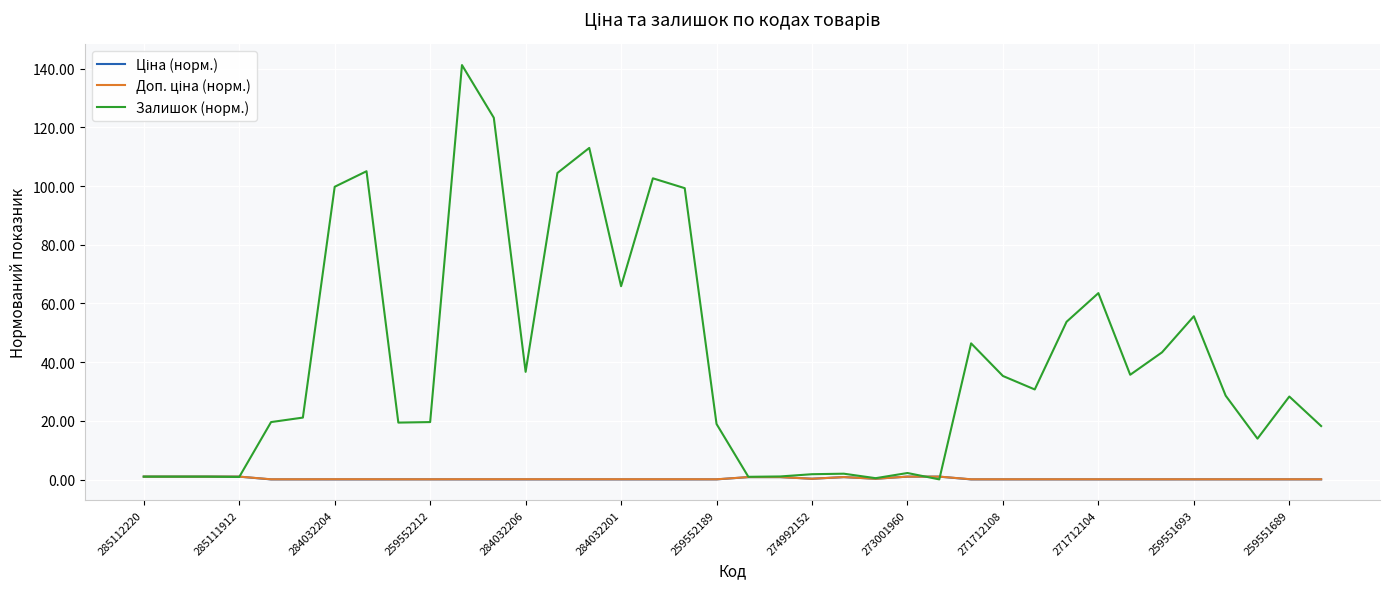

Which series has the largest range (max minus min)?

Залишок (норм.)